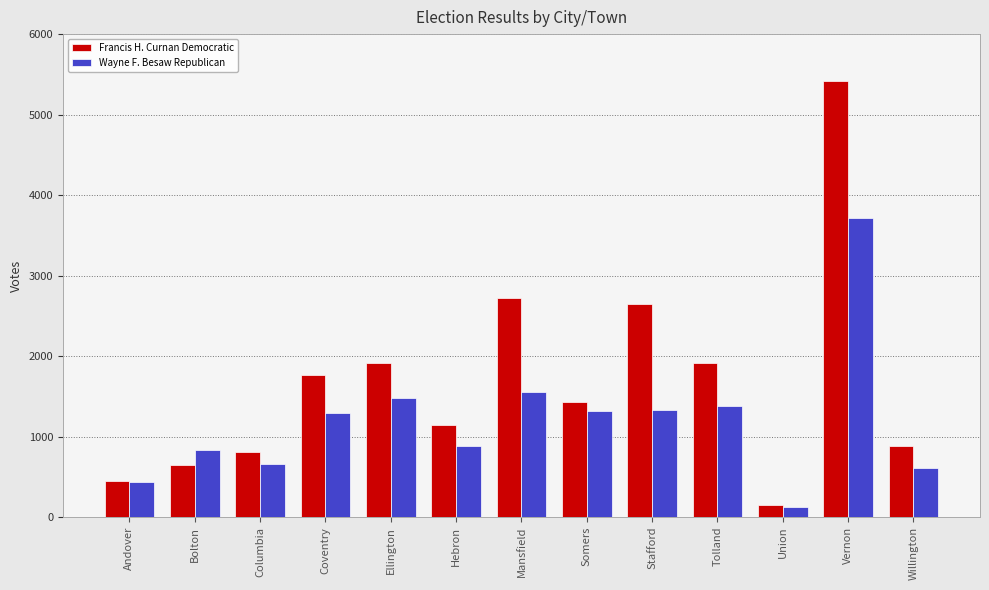

Read the Wayne F. Besaw Republican value at Mansfield, to the nearest 10.

1550